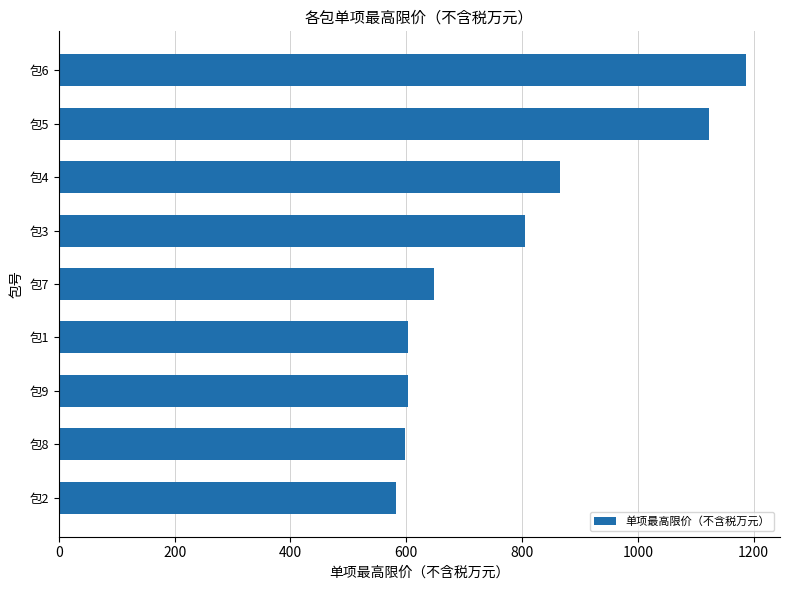

What is the minimum value shown in the chart?

583.1